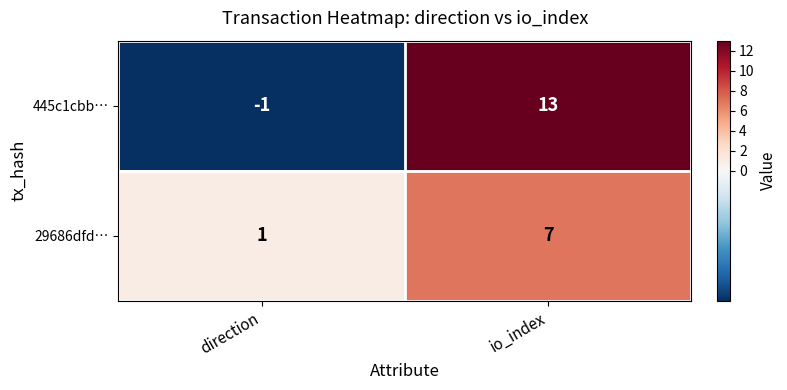

Which category has the lowest value in the 29686dfd… series?

direction